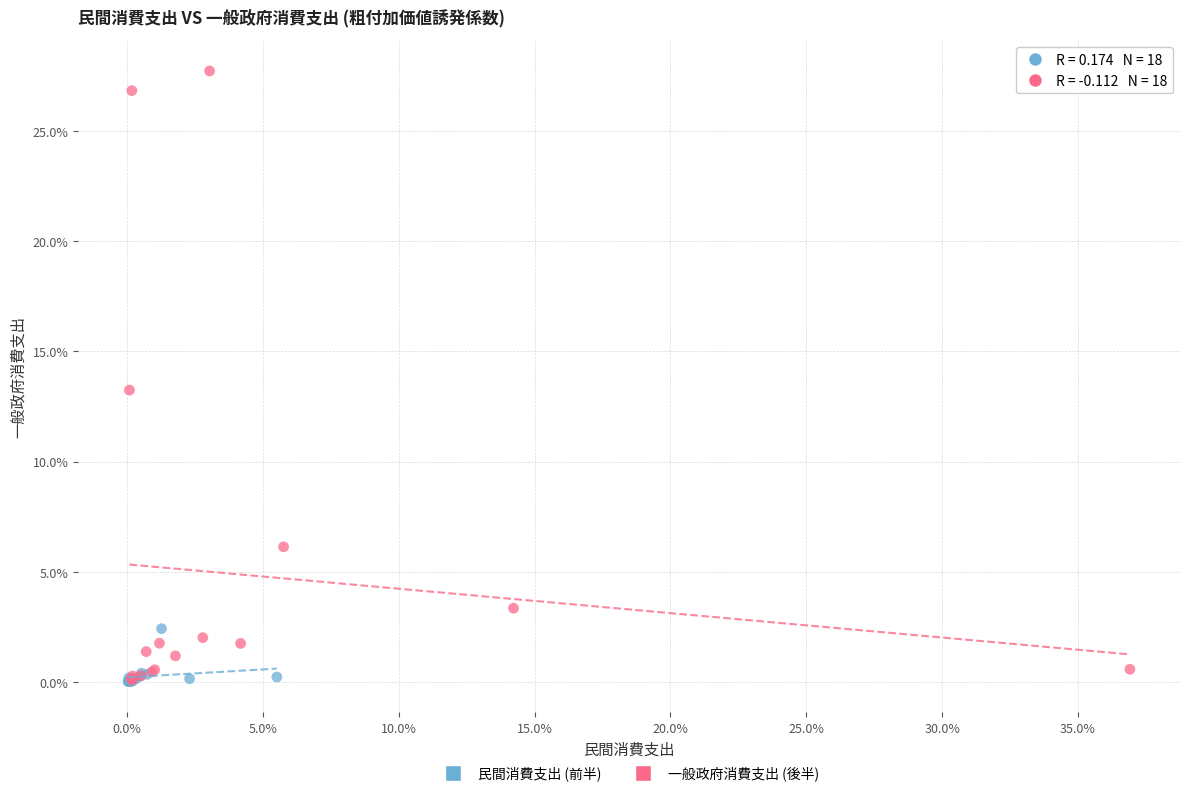

What are all the series names shown in the legend?

民間消費支出 (前半), 一般政府消費支出 (後半)